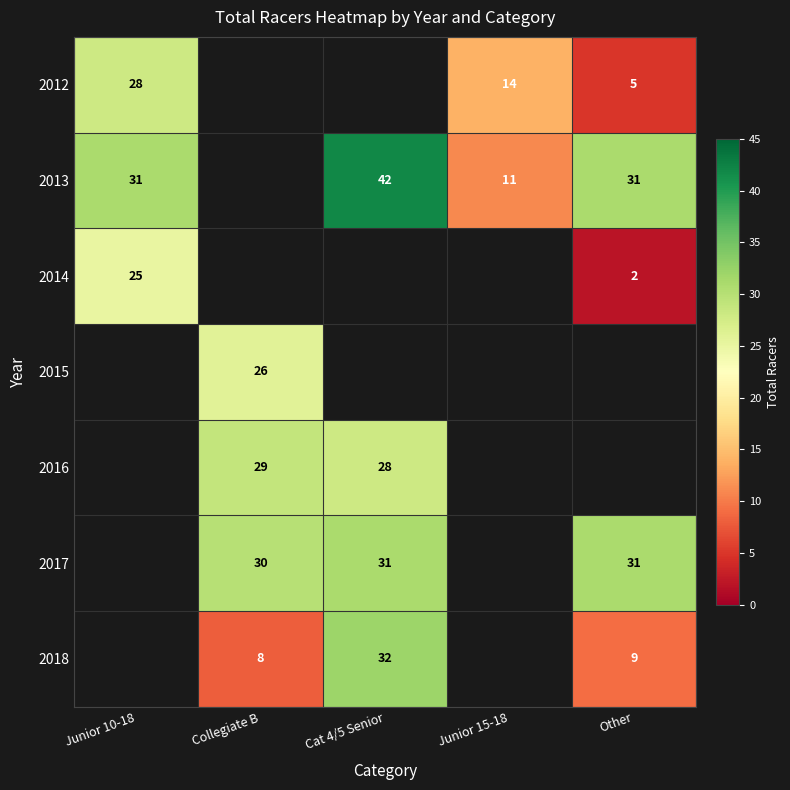

Is it true that 2017 equals 31 at Other?

True